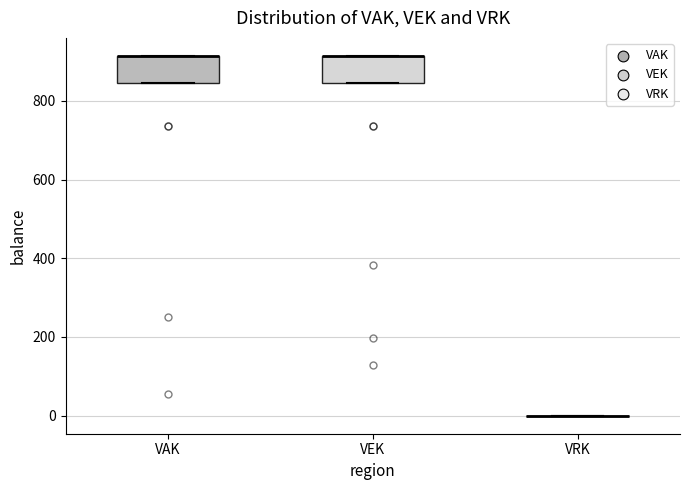

Where is the upper edge of the box for VEK on the y-axis? The values are not printed on the chart, so give them approximately, as read against the axis.

920